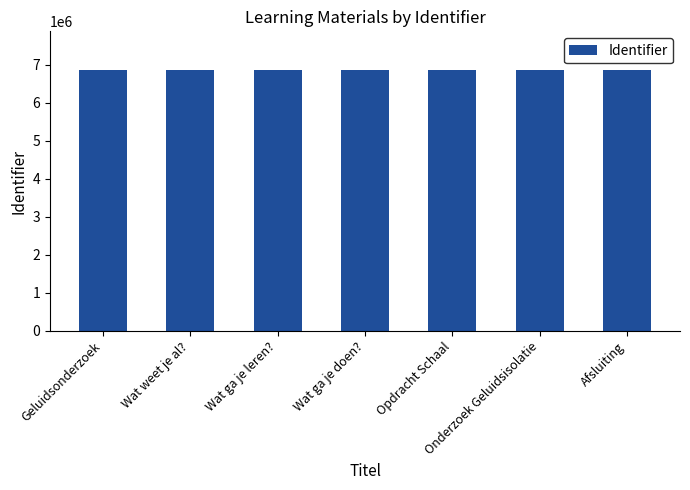

The chart shows a value of 6849807 at Opdracht Schaal. True or false?

True